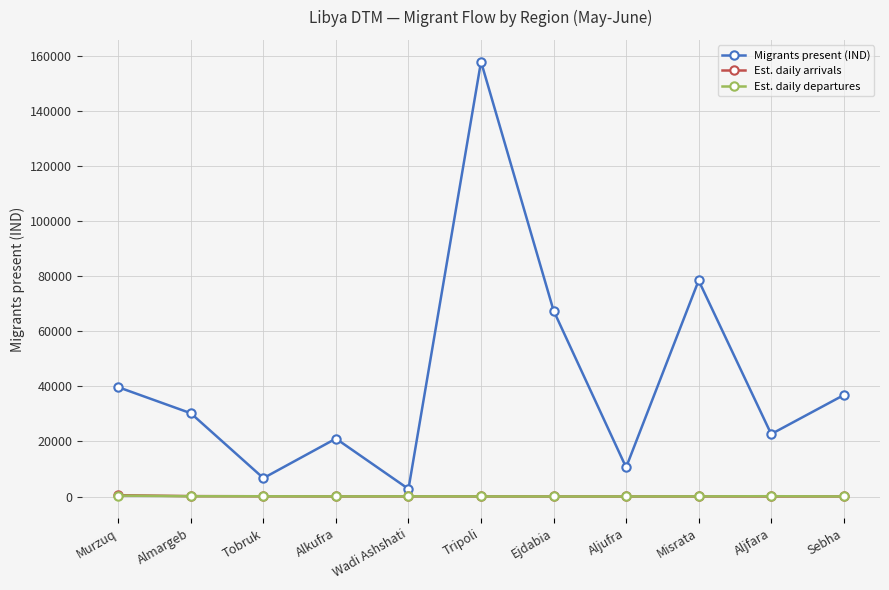

How many values in the Est. daily arrivals series are below 38?

5